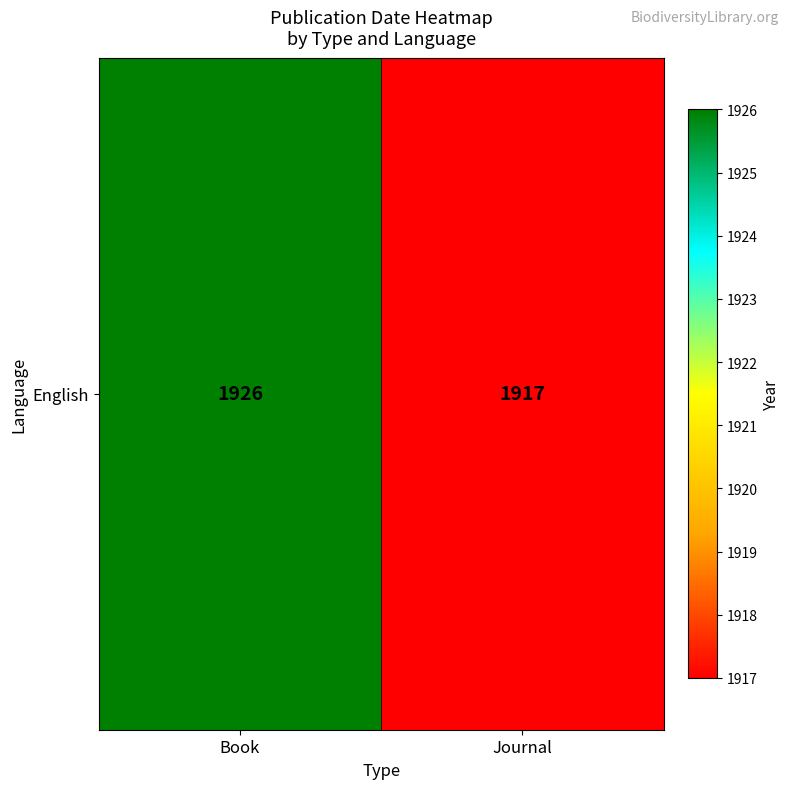

List the labels in order of value, smallest first.

Journal, Book